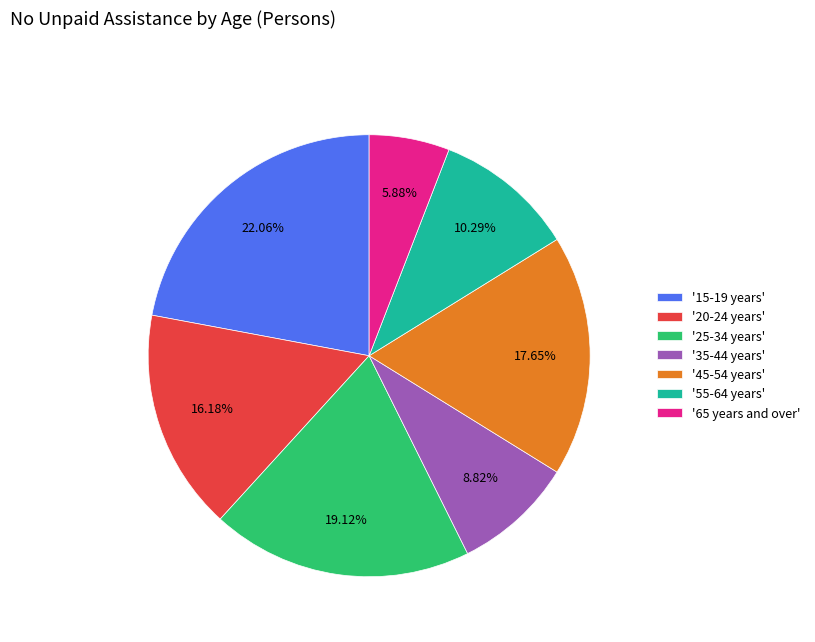

Rank the categories by value from lowest to highest.

'65 years and over', '35-44 years', '55-64 years', '20-24 years', '45-54 years', '25-34 years', '15-19 years'